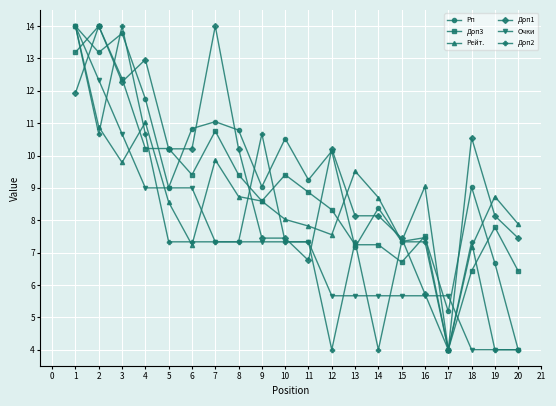

Between which two adjacent categories do Доп1 and Доп2 first intersect?

1 and 2